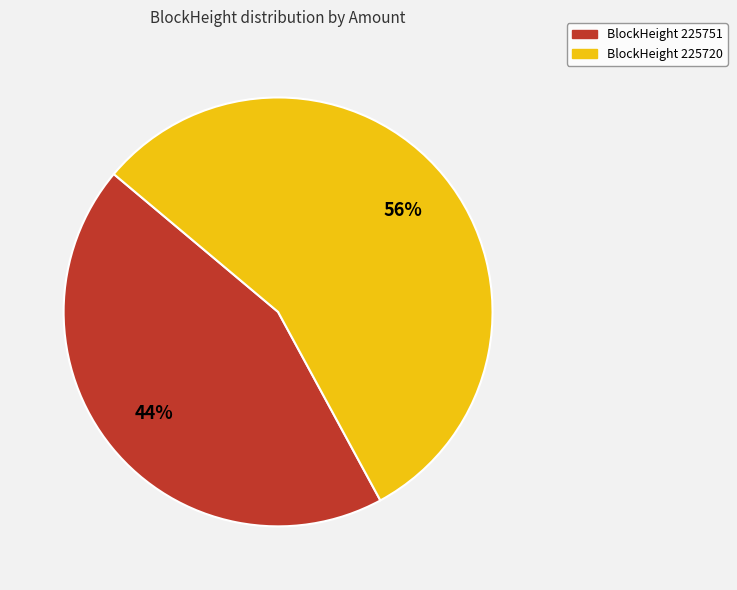

Does any single category account for the majority?

Yes